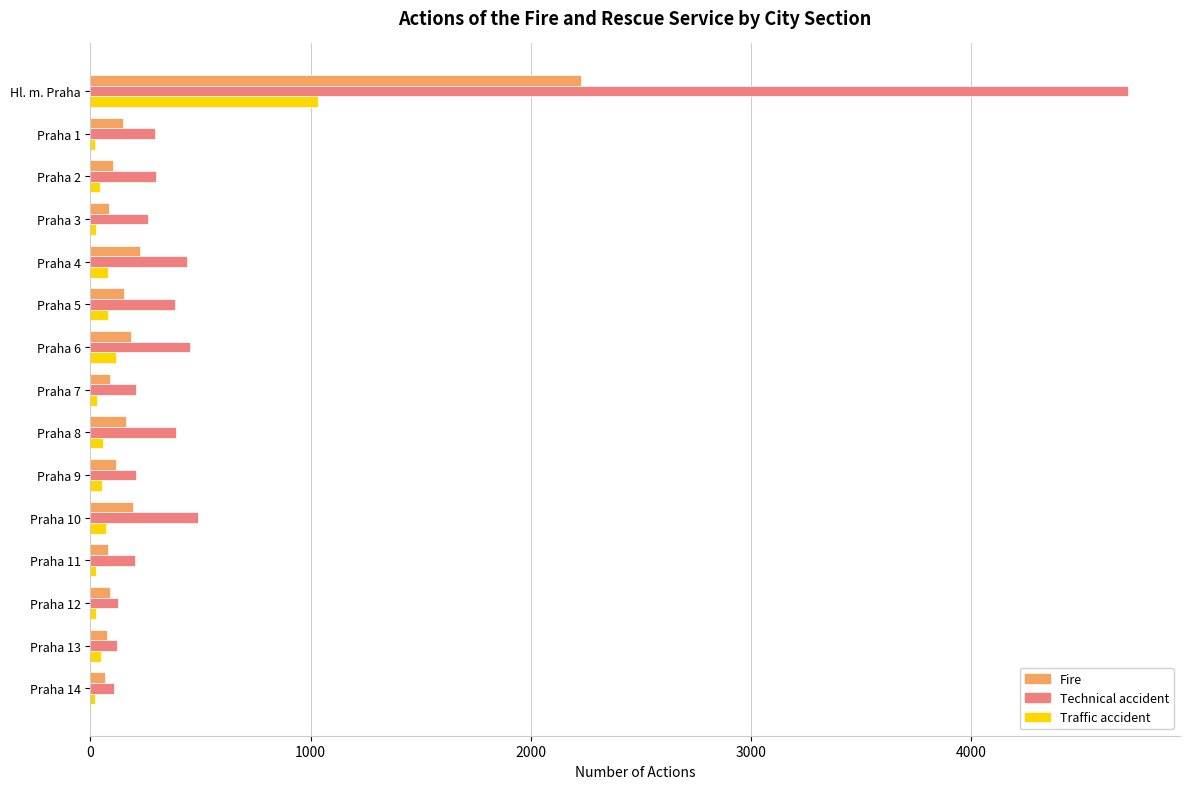

Which series has the widest spread of values?

Technical accident